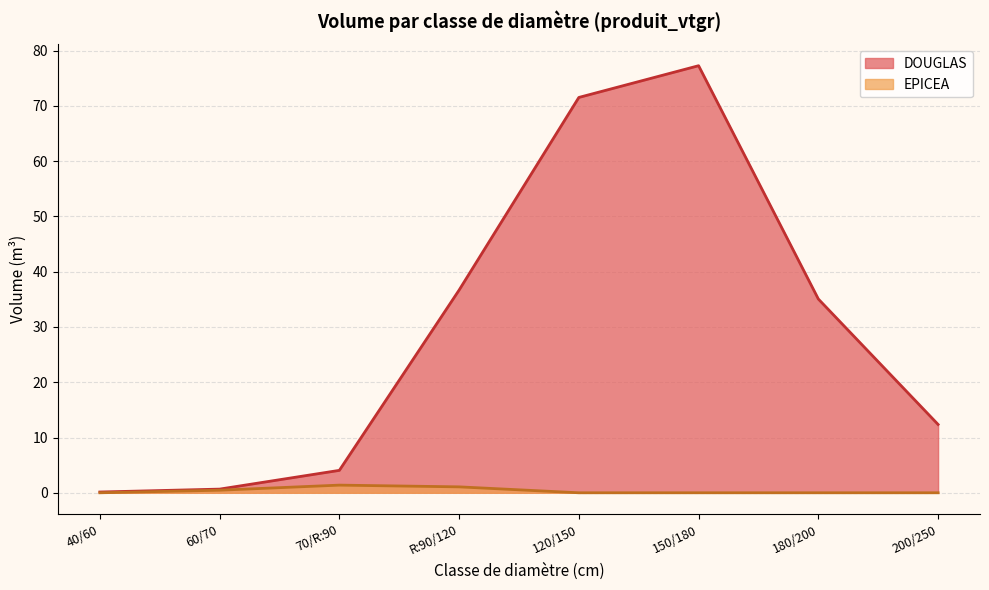

What is the difference between the maximum and second lowest values in the EPICEA series?

1.4